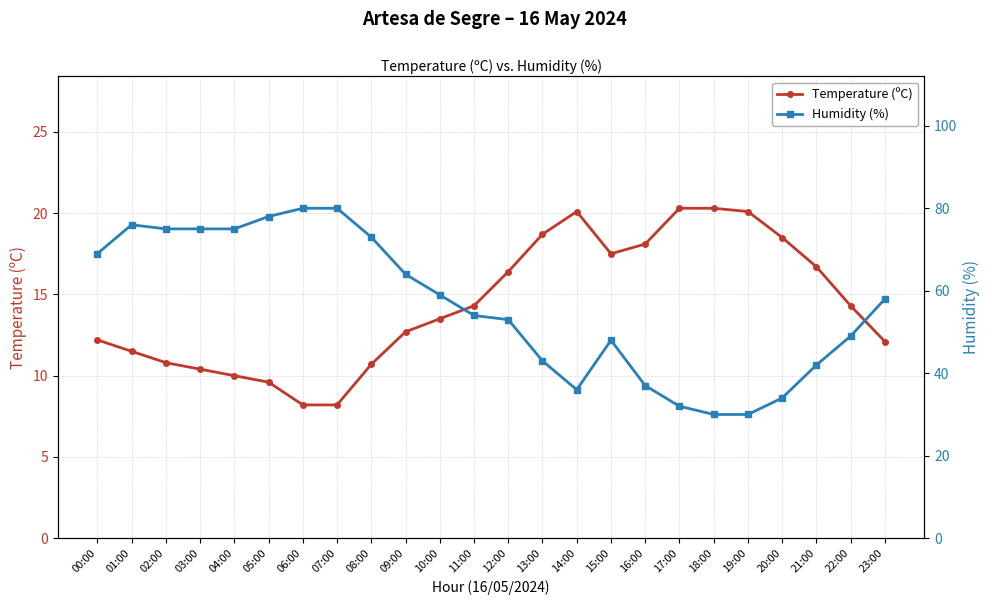

What are all the series names shown in the legend?

Temperature (ºC), Humidity (%)